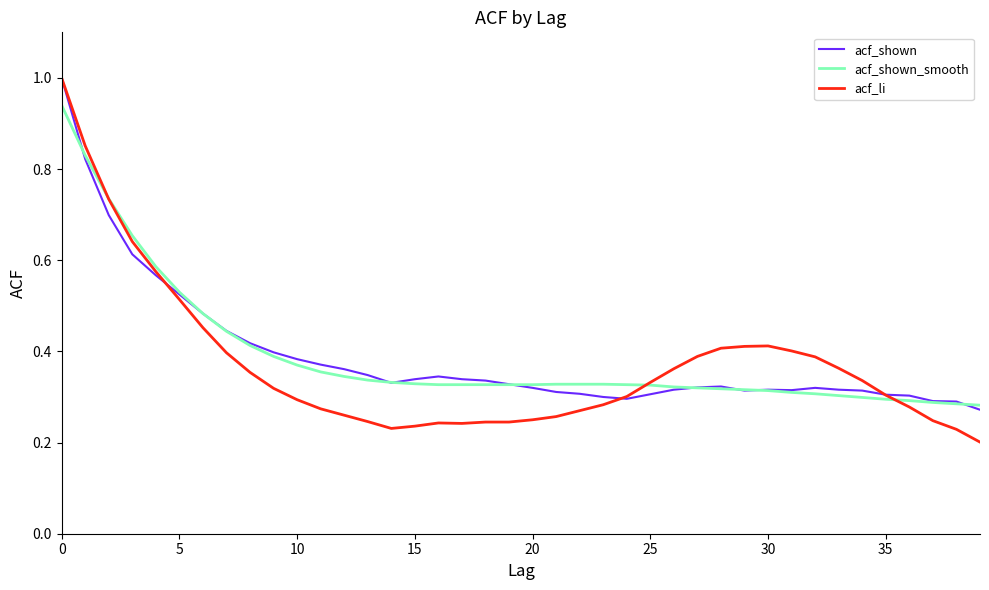

What is the greatest value displayed?

1.0